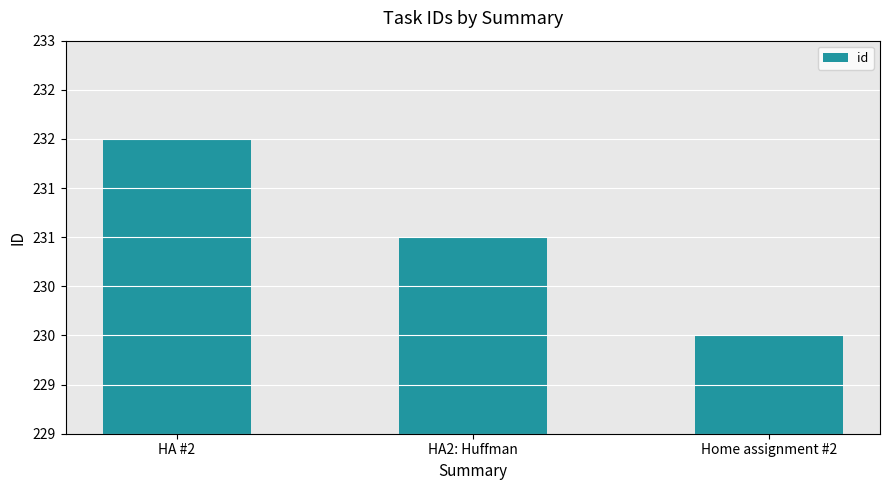

Rank the categories by value from lowest to highest.

Home assignment #2, HA2: Huffman, HA #2